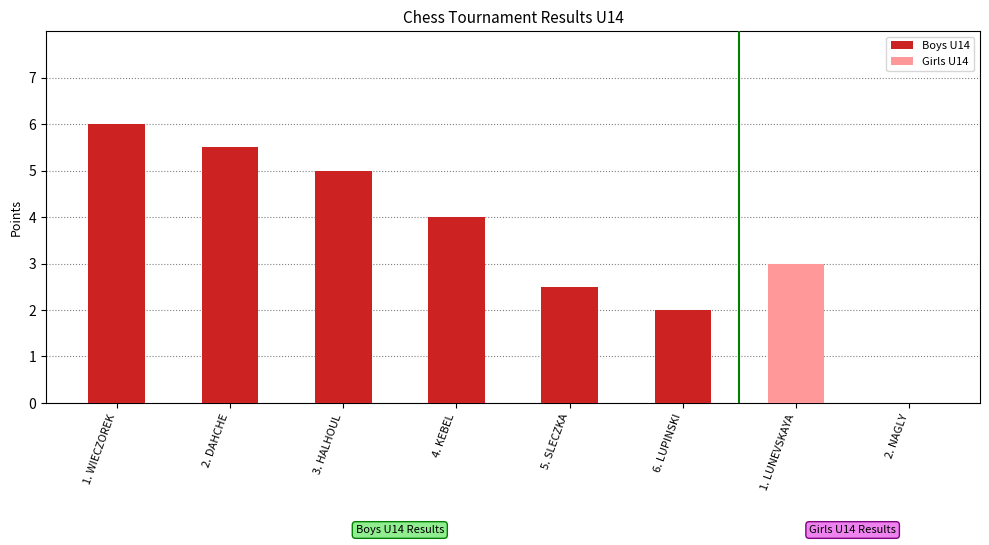

At which category does the chart reach its peak across all series?

1. WIECZOREK